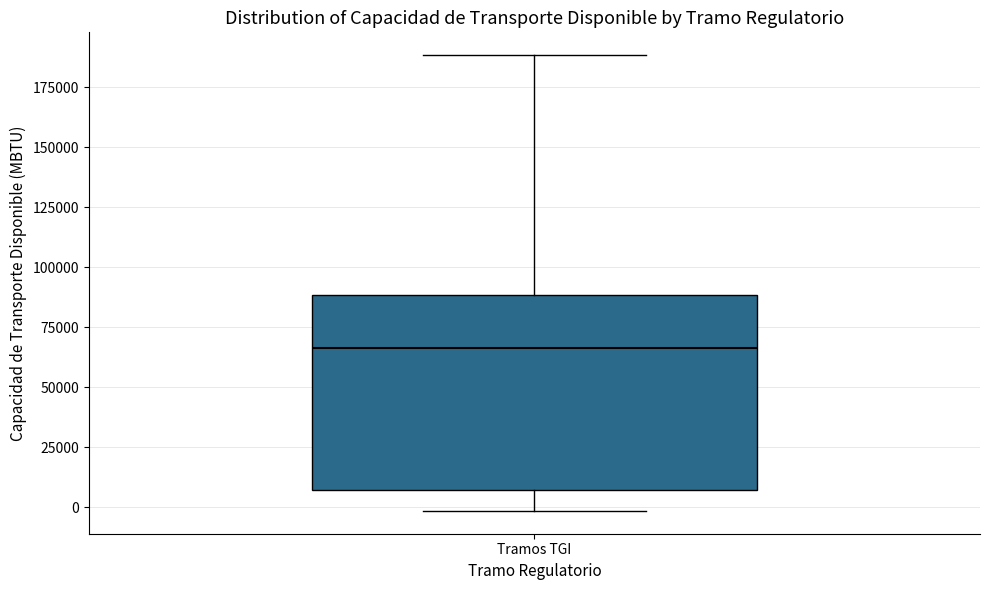

Read this box plot against the y-axis: the position of the median line, the range covered by the box, and the ends of both whiskers. The values are not printed on the chart, so give them approximately, as read against the axis.

median 65000, box 5000 to 90000, whiskers 0 to 190000